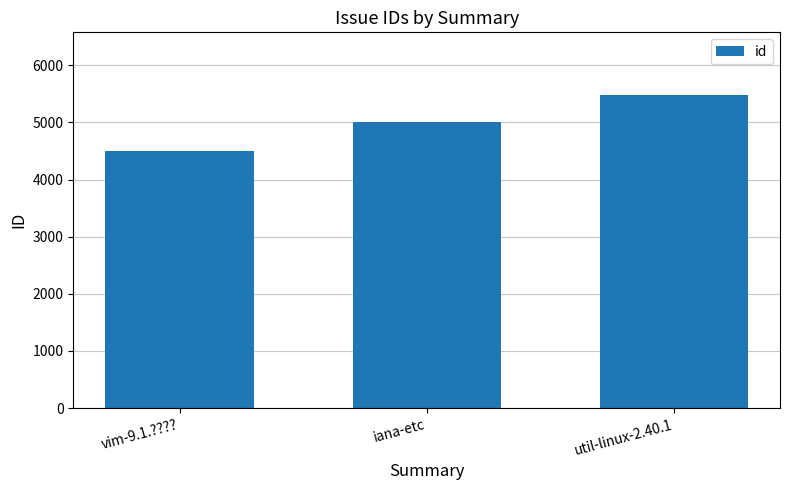

True or false: the data shows 4500 at vim-9.1.????.

True